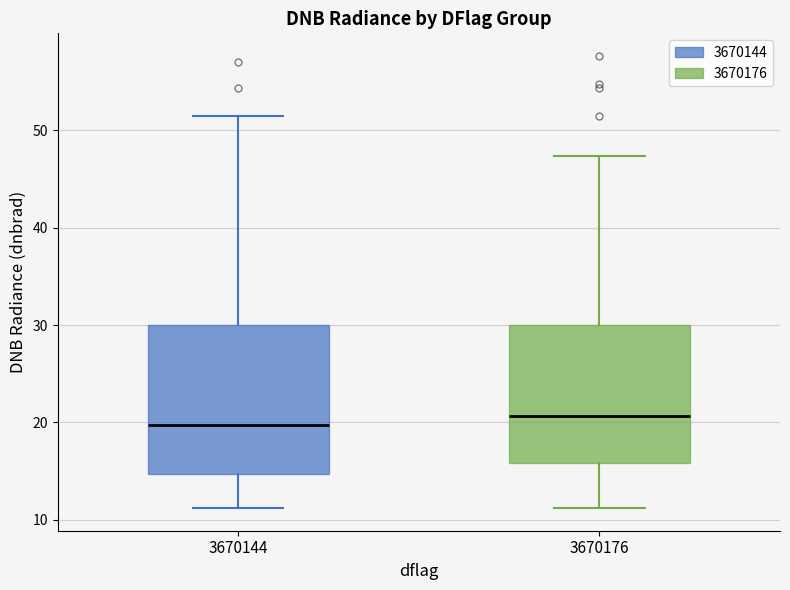

Comparing the boxes themselves (not the whiskers), which one is the tallest?

3670144